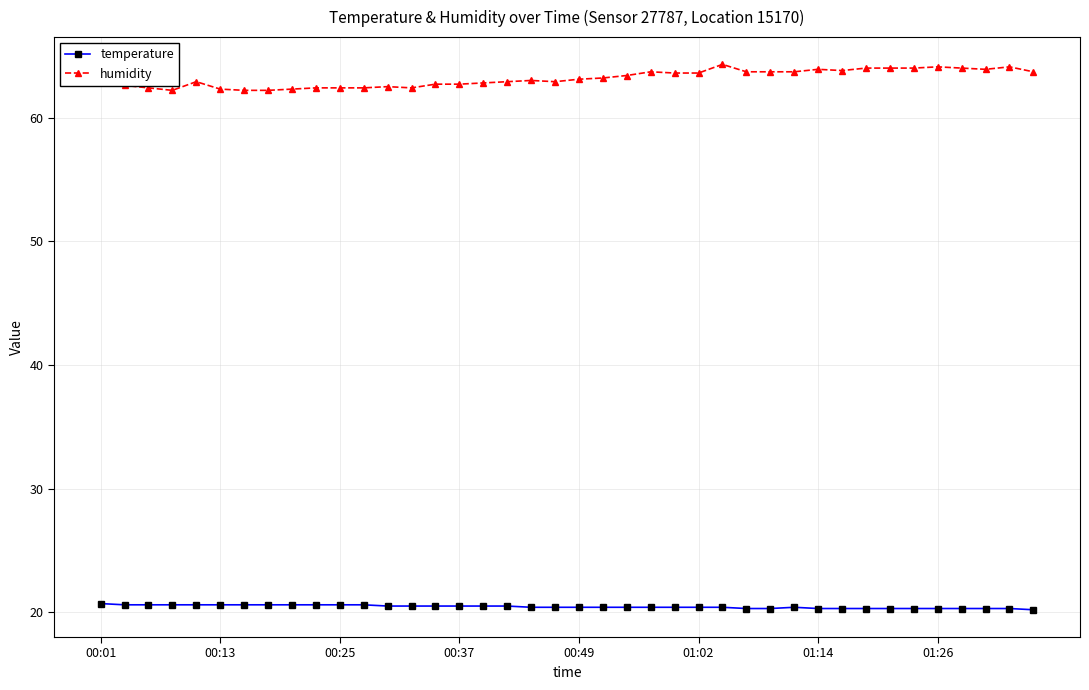

What is the highest value of the humidity series?

64.3